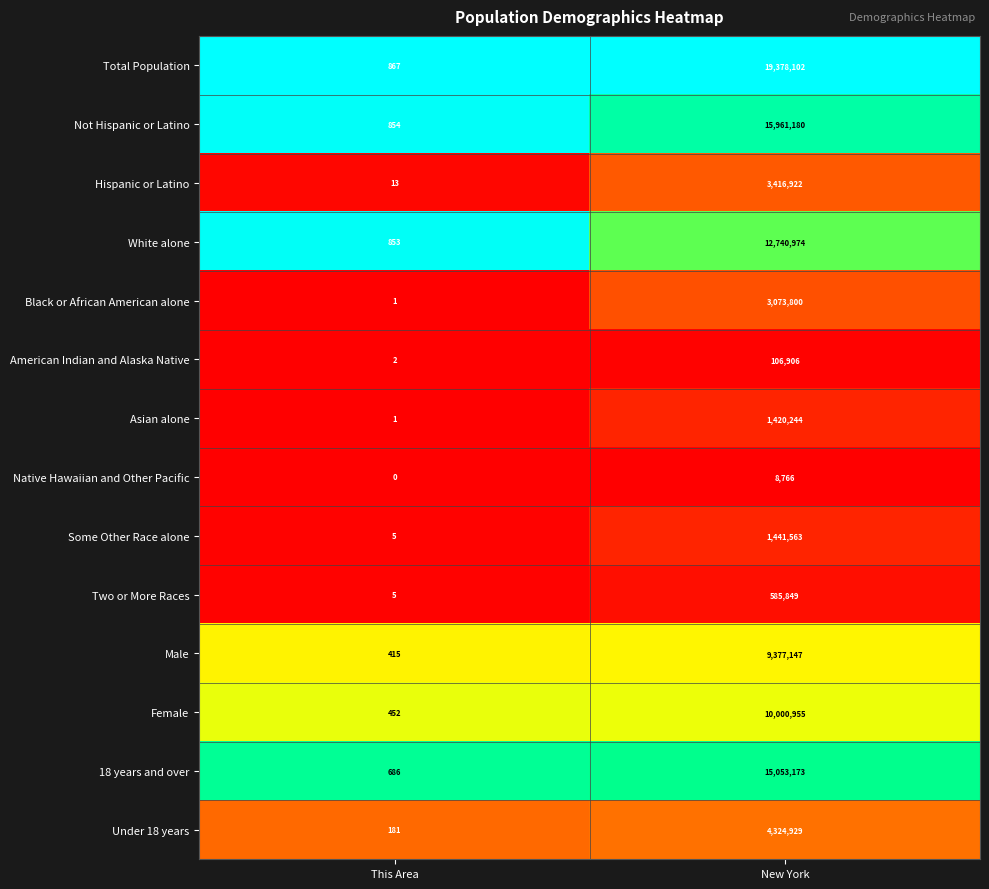

What is the approximate value of Total Population at This Area?

867